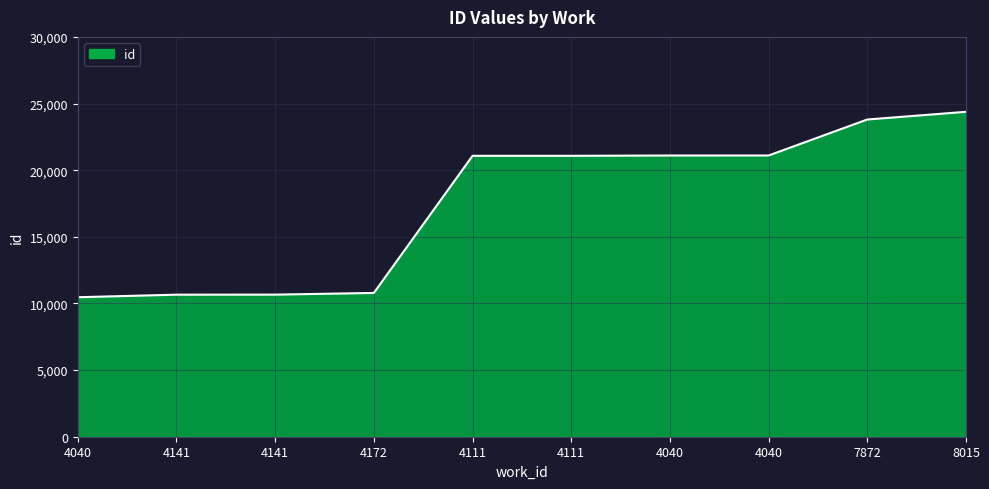

How many lines are shown in the chart?

1